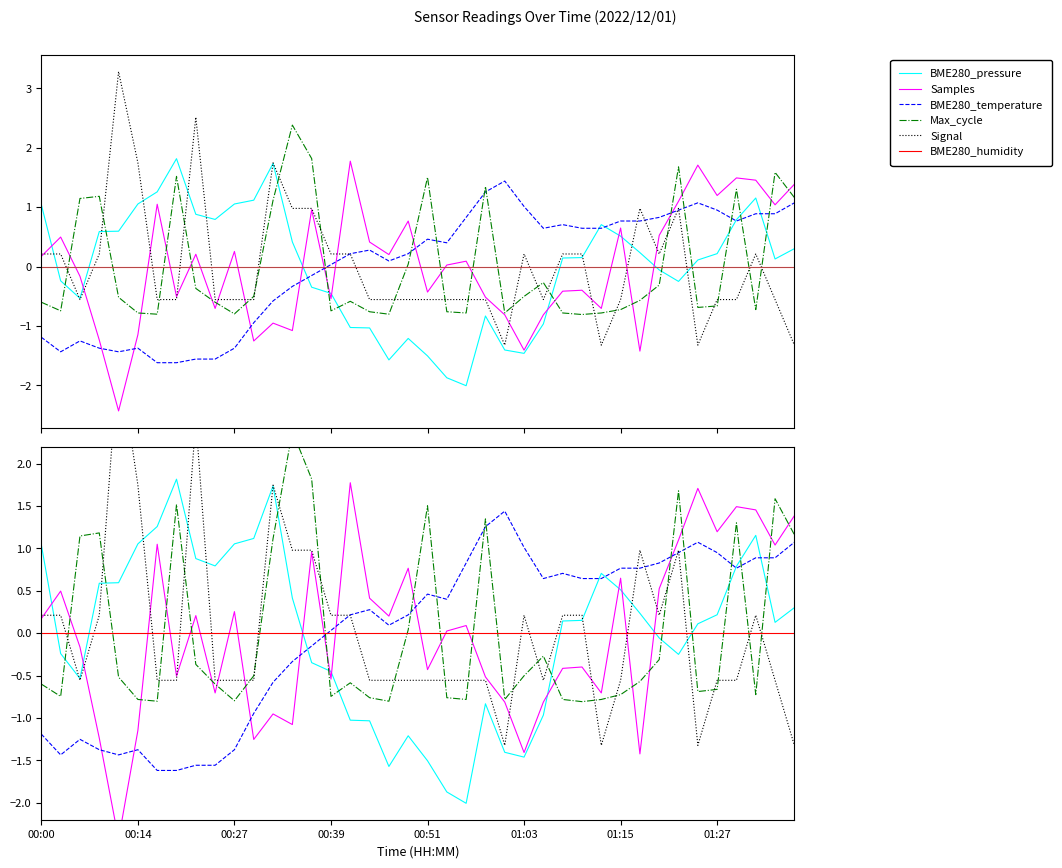

Which series ends up on top after the final intersection of Samples and BME280_temperature?

Samples